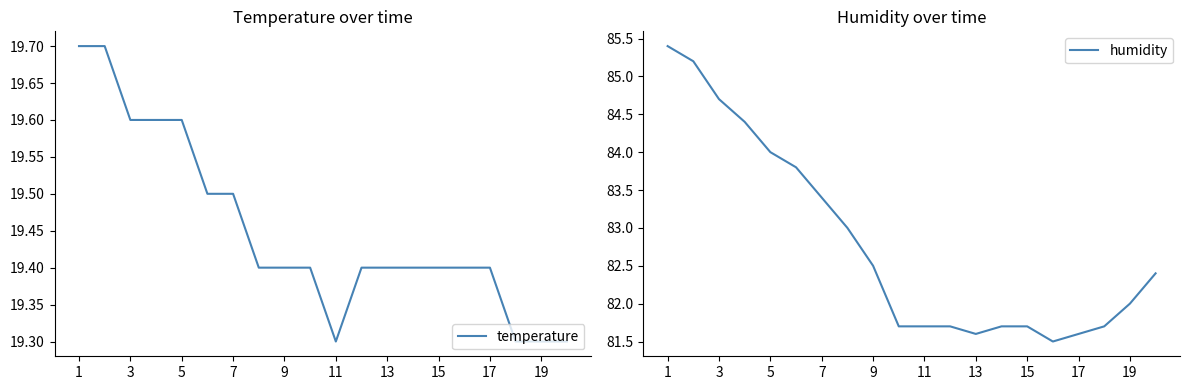

True or false: temperature and humidity intersect in this chart.

False